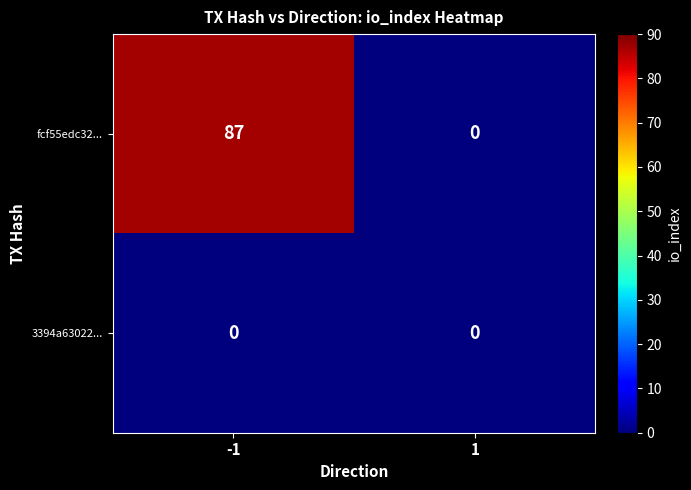

Between -1 and 1, which series saw the biggest shift?

fcf55edc32...